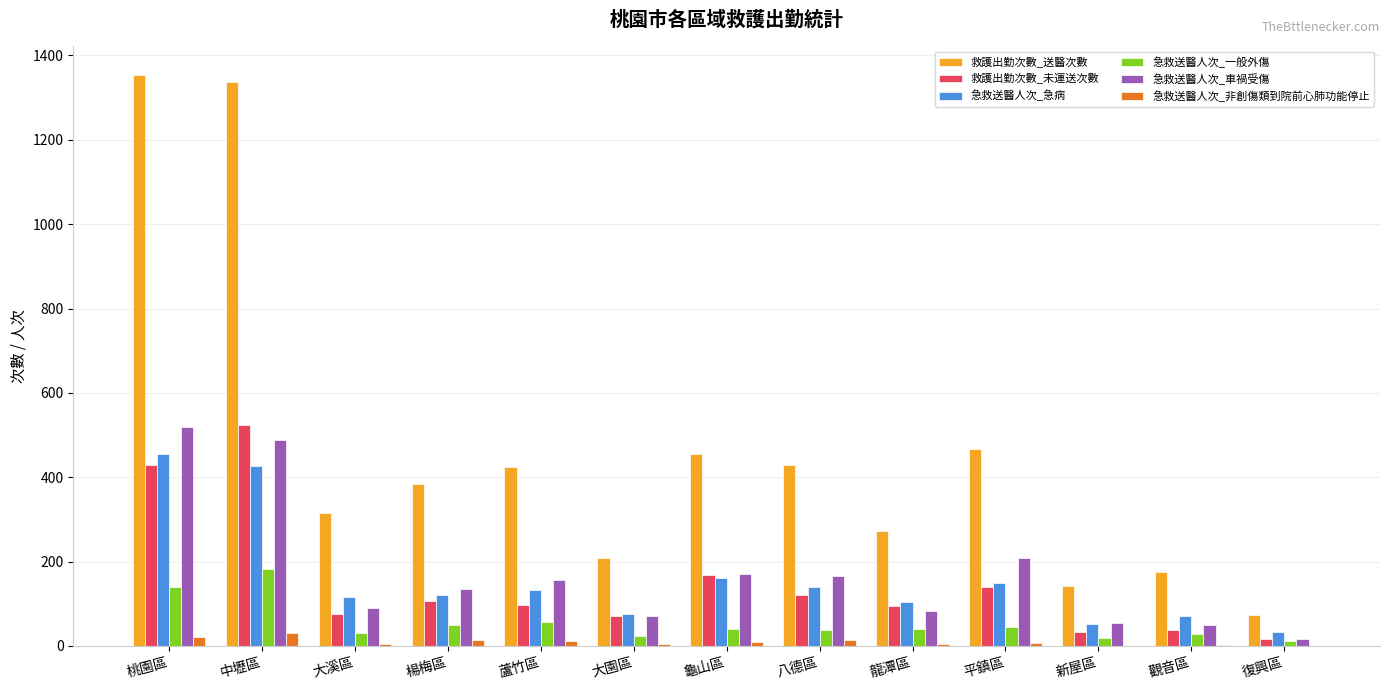

What is the total value across all series at 平鎮區?

1014